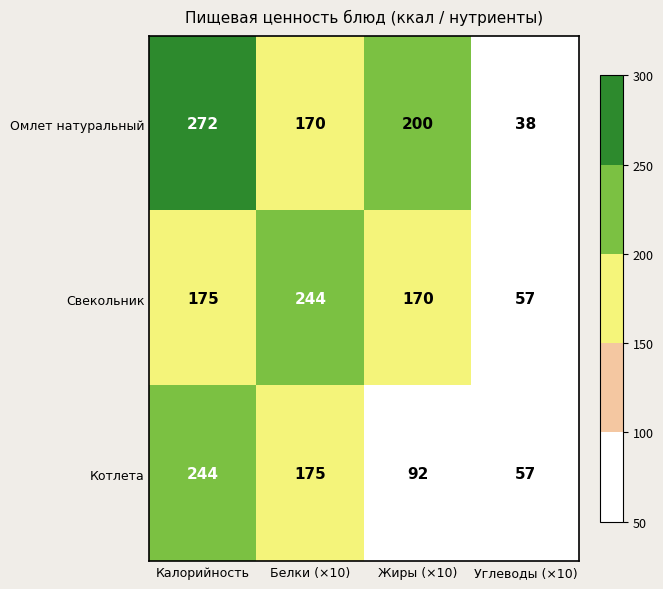

Rank the series by their average value, from lowest to highest.

Котлета, Свекольник, Омлет натуральный